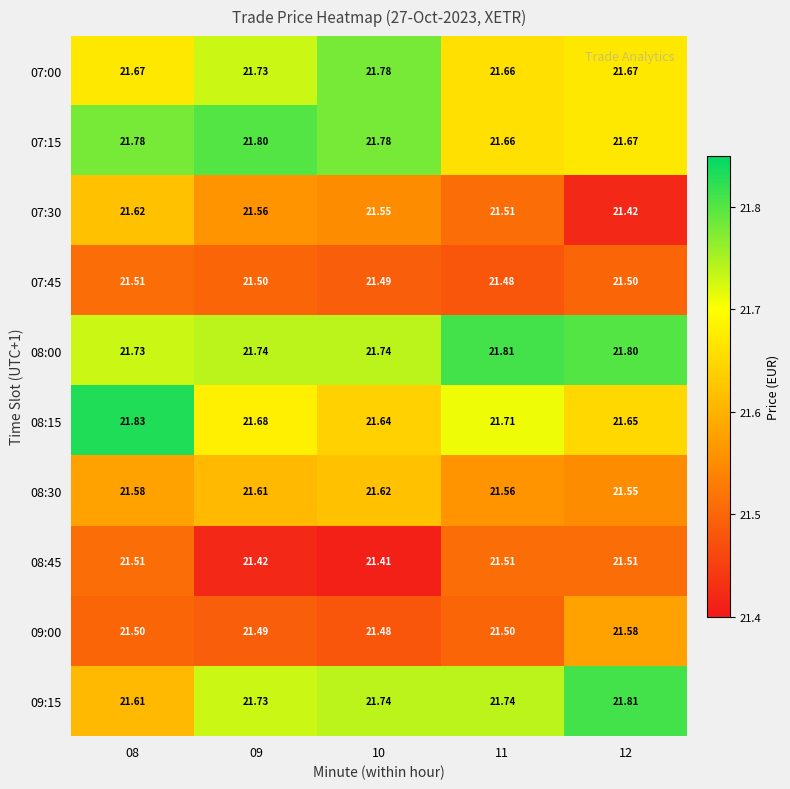

Is the value of 09:15 at 08 greater than the value of 07:30 at 08?

No